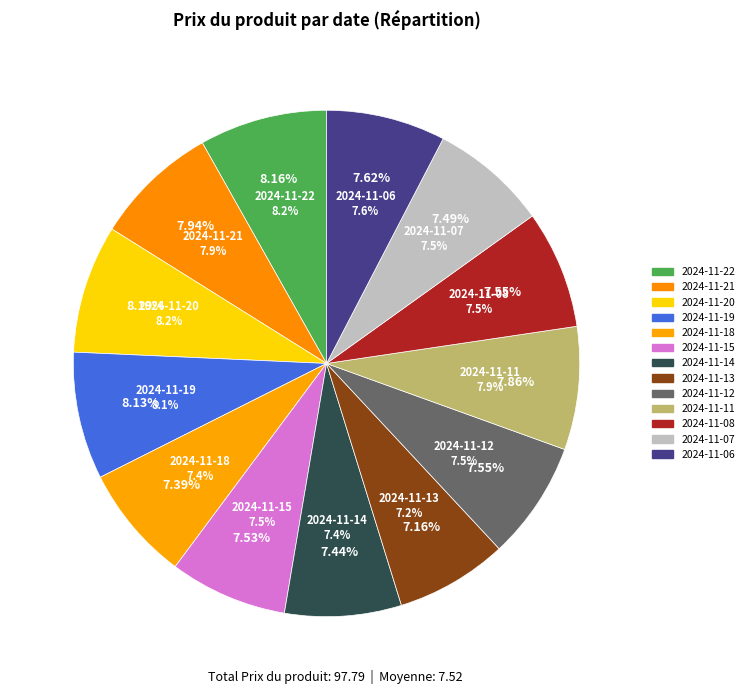

What is the change in value from 2024-11-20 to 2024-11-07?

-0.7